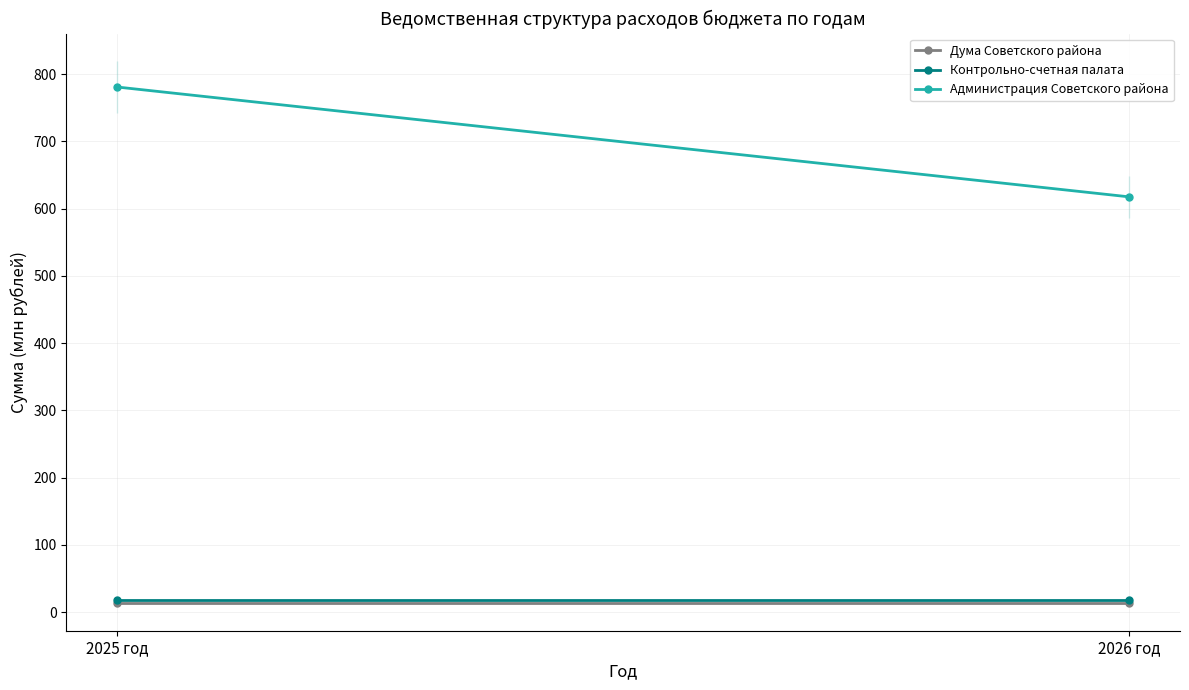

What is the minimum value shown in the chart?

13.5